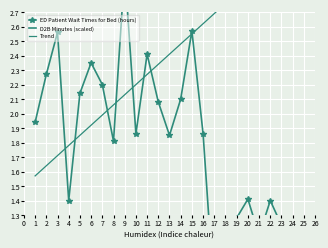

At 9, list the series in order from smallest to largest.

Trend, ED Patient Wait Times for Bed (hours), D2B Minutes (scaled)